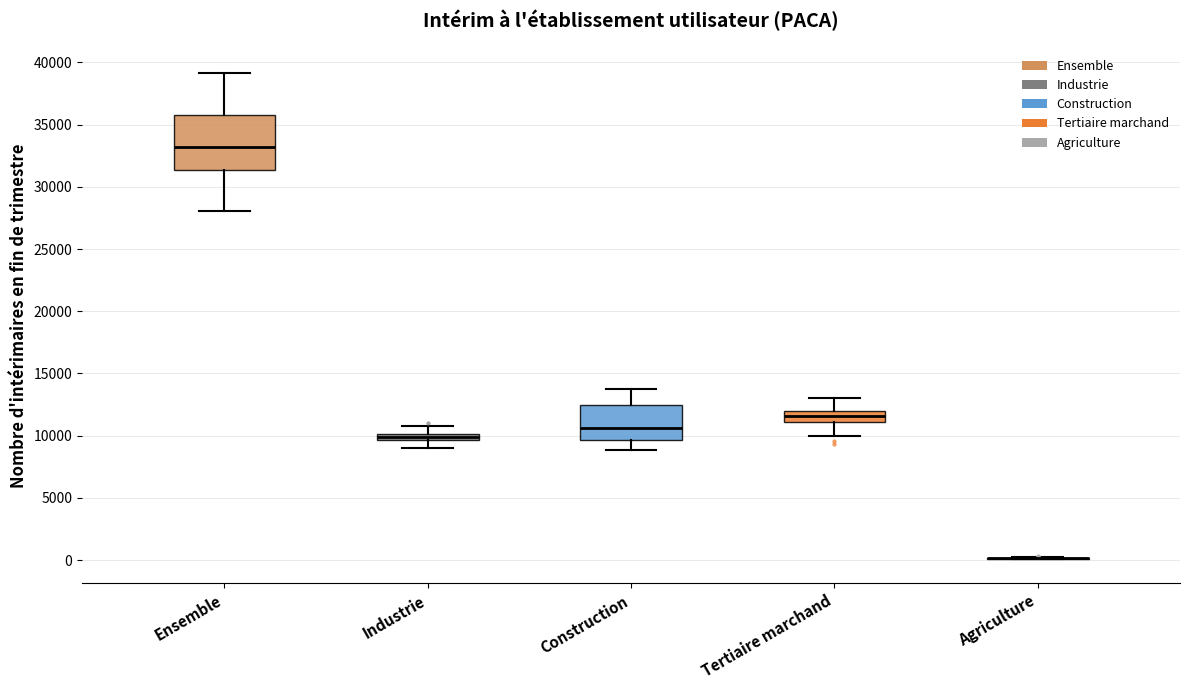

Comparing the boxes themselves (not the whiskers), which one is the tallest?

Ensemble